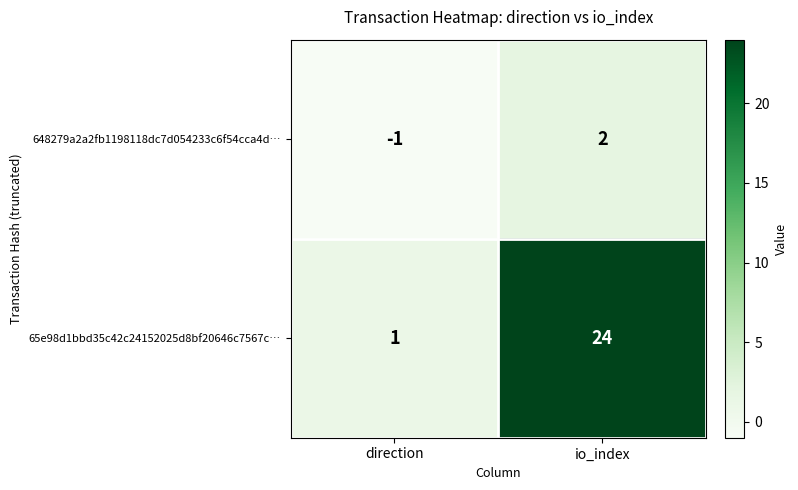

At which label is 648279a2a2fb1198118dc7d054233c6f54cca4d… closest to 0?

direction